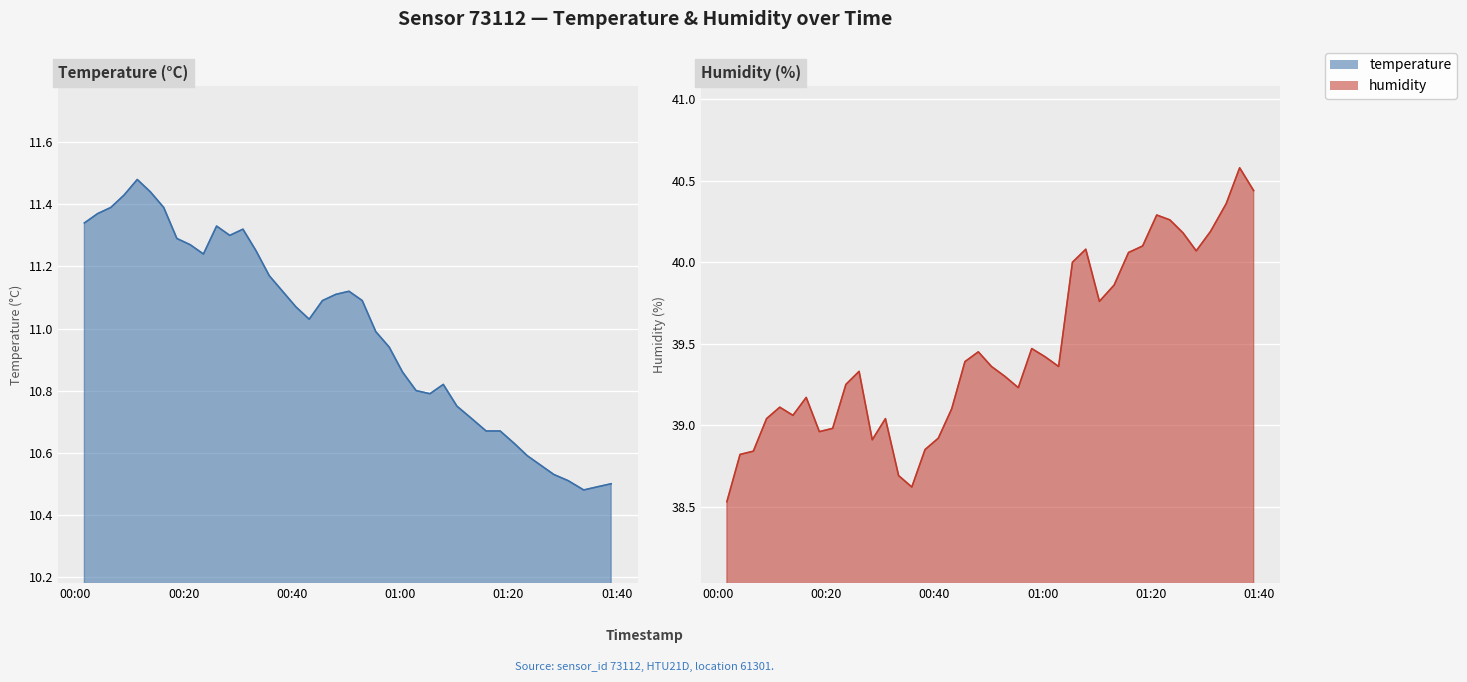

How many distinct data groups are displayed?

2